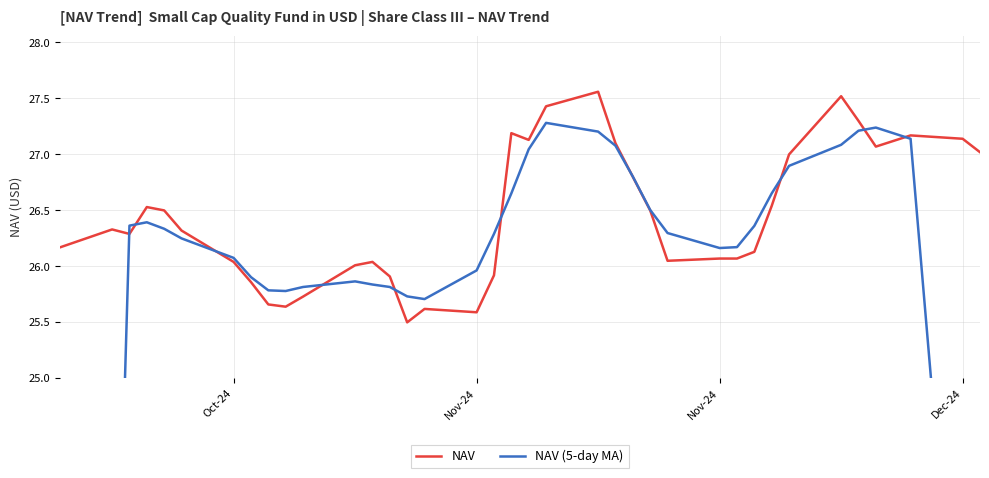

How many data points in NAV are above 26?

28